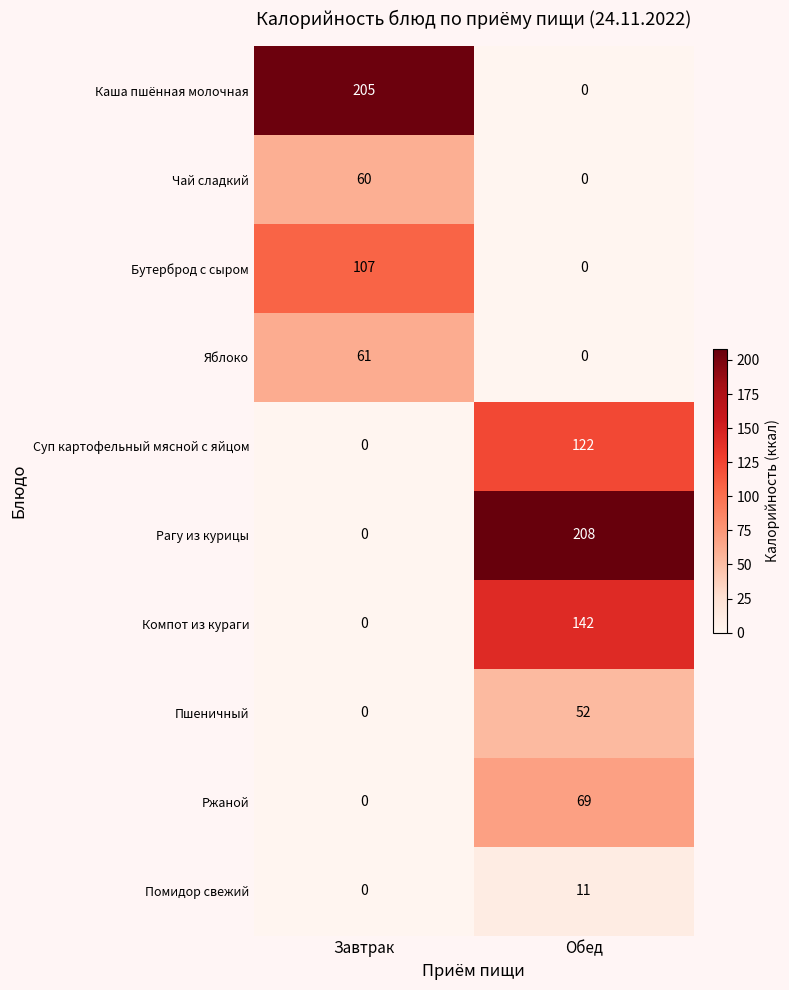

Rank the categories by Ржаной value from highest to lowest.

Обед, Завтрак